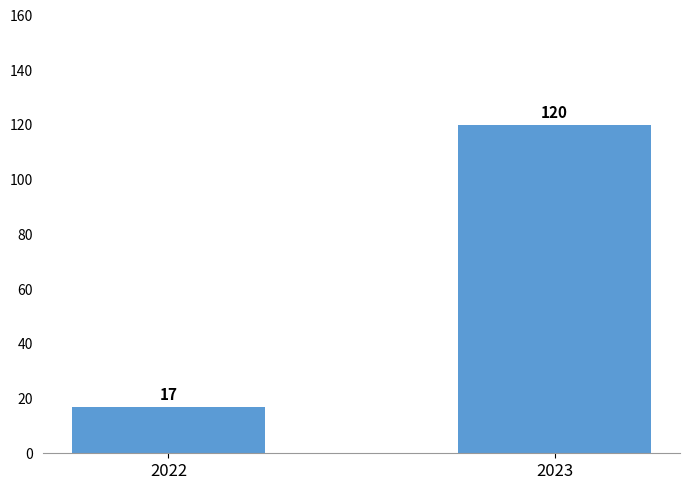

What is the value of the 2nd bar from the left?

120